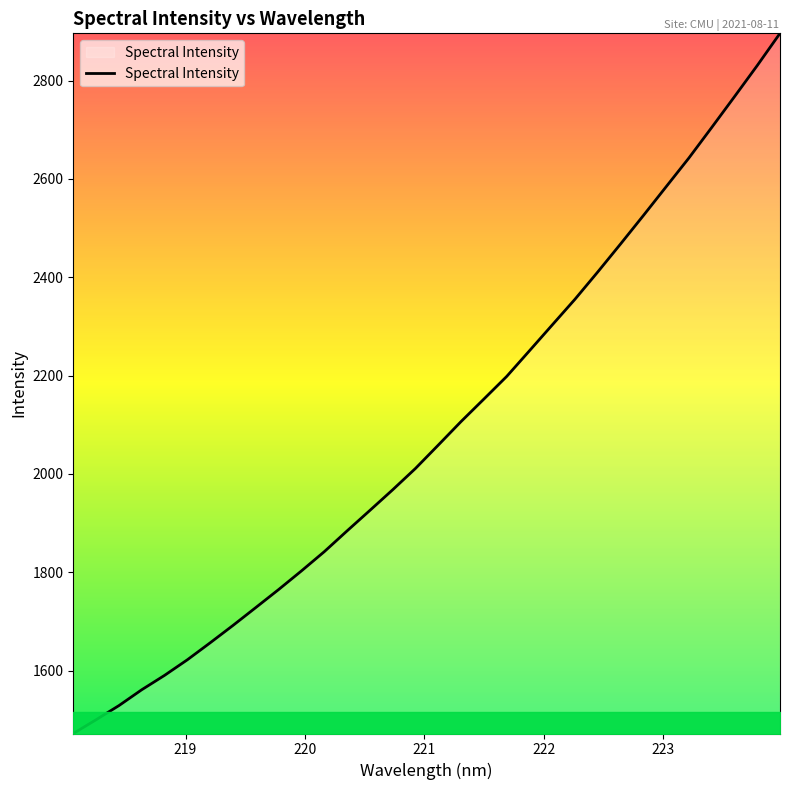

How many lines are shown in the chart?

1